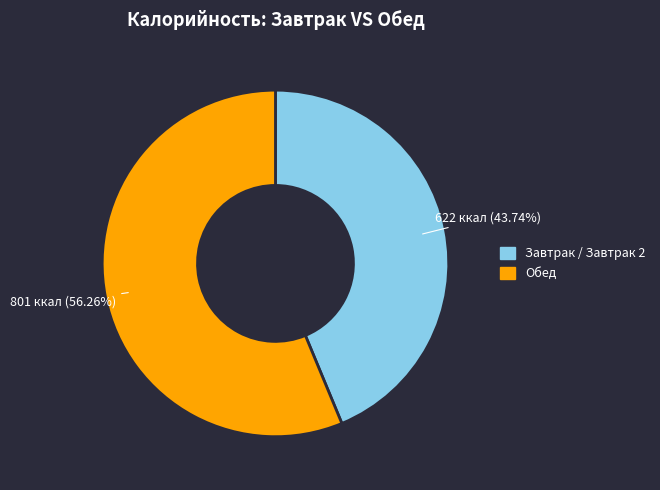

Count the number of slices in the pie.

2